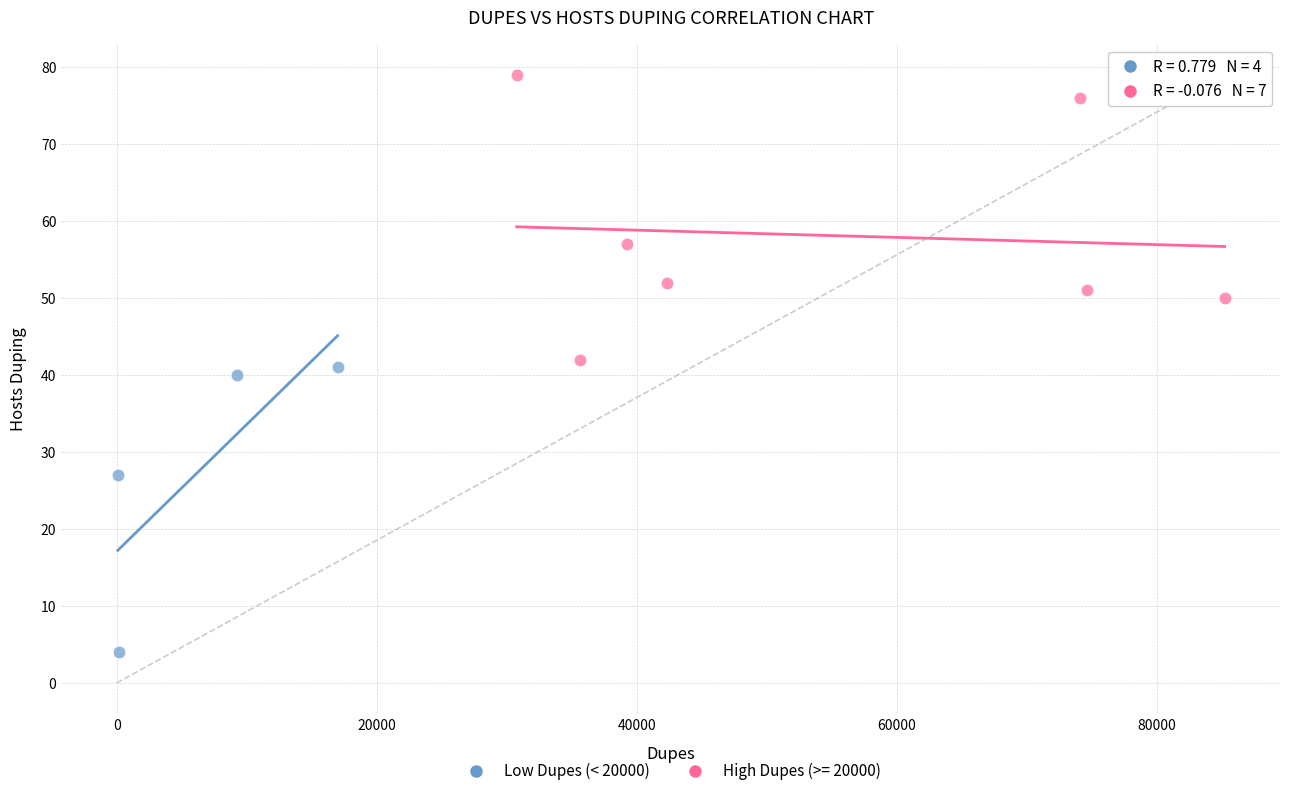

Which series reaches the minimum Y coordinate?

Low Dupes (< 20000)